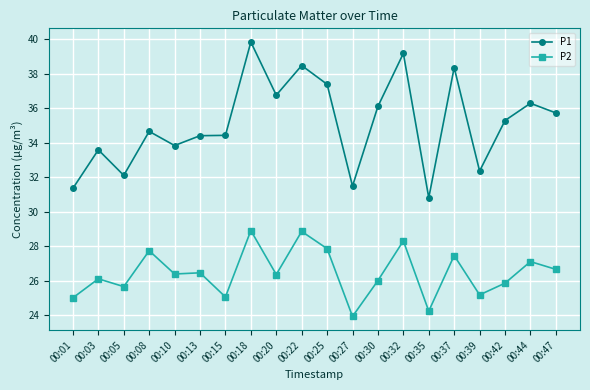

Which series has the largest total across all categories?

P1